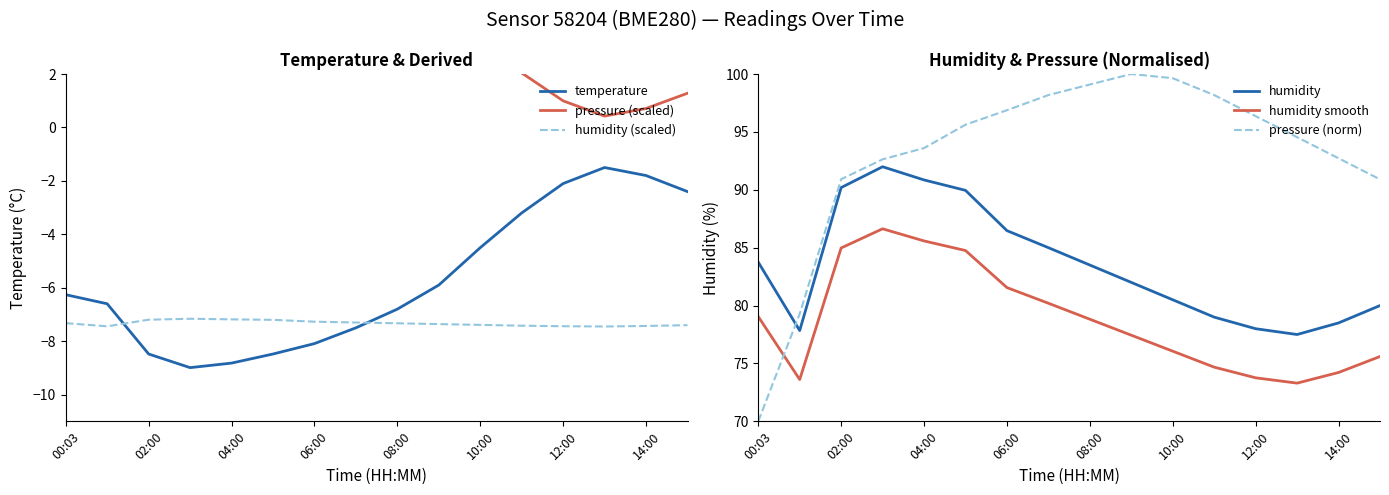

Count the number of data series in this chart.

6